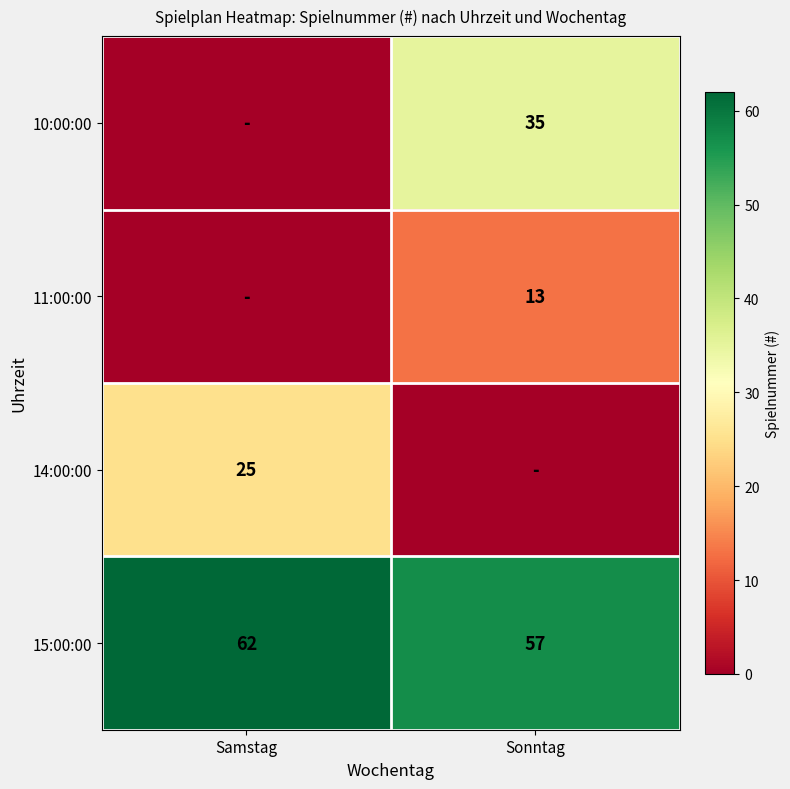

What is the spread (max minus min) of values at Samstag?

62